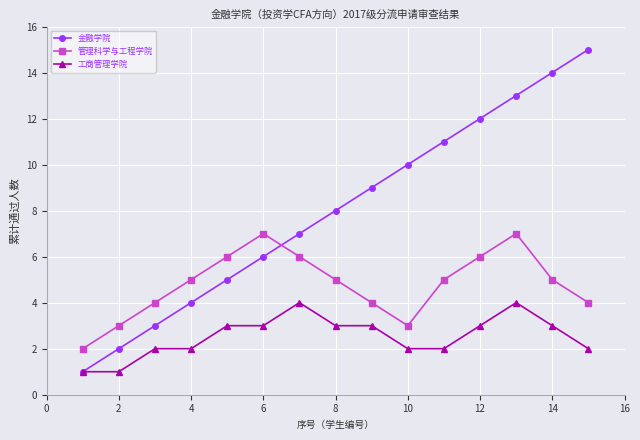

What is the greatest value displayed?

15